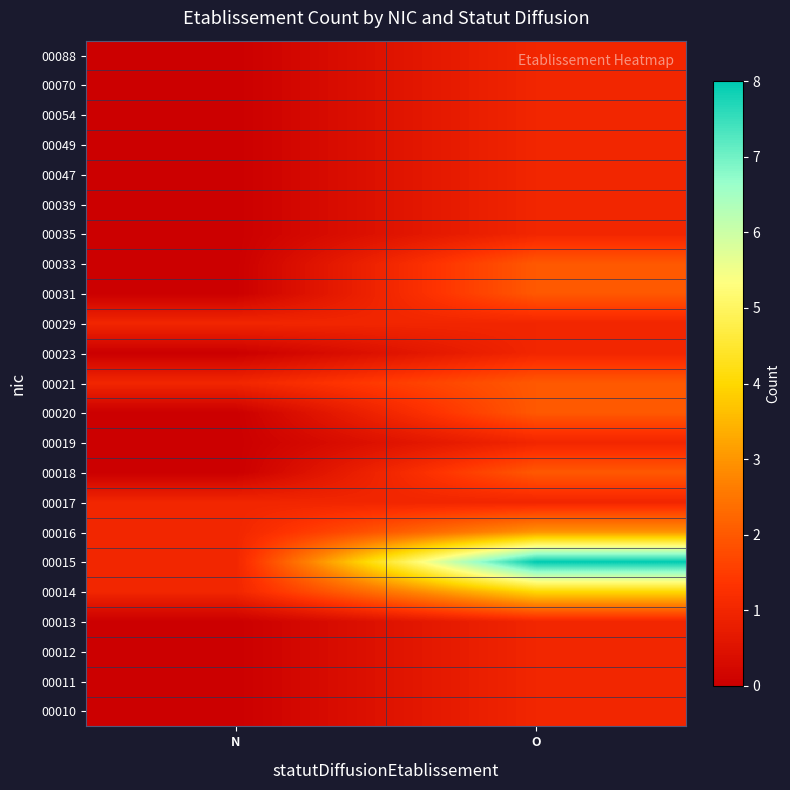

Reading right to left, list all the values displayed in this chart.

00088: O=1	N=0
00070: O=1	N=0
00054: O=1	N=0
00049: O=1	N=0
00047: O=1	N=0
00039: O=1	N=0
00035: O=1	N=0
00033: O=2	N=0
00031: O=2	N=0
00029: O=1	N=1
00023: O=1	N=0
00021: O=2	N=1
00020: O=2	N=0
00019: O=1	N=0
00018: O=2	N=0
00017: O=1	N=1
00016: O=3	N=1
00015: O=8	N=1
00014: O=4	N=1
00013: O=1	N=0
00012: O=1	N=0
00011: O=1	N=0
00010: O=1	N=0